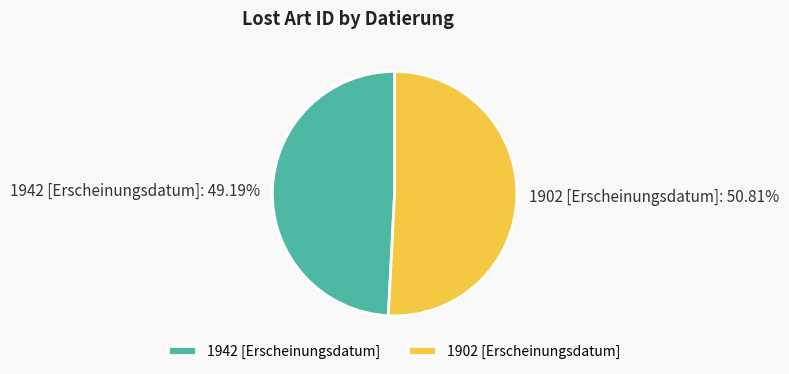

Between 1902 [Erscheinungsdatum] and 1942 [Erscheinungsdatum], which is larger?

1902 [Erscheinungsdatum]